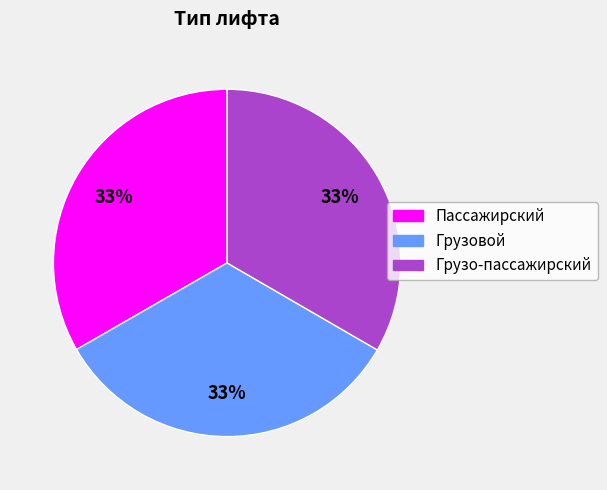

Combined, do Пассажирский and Грузовой account for over 50%?

Yes